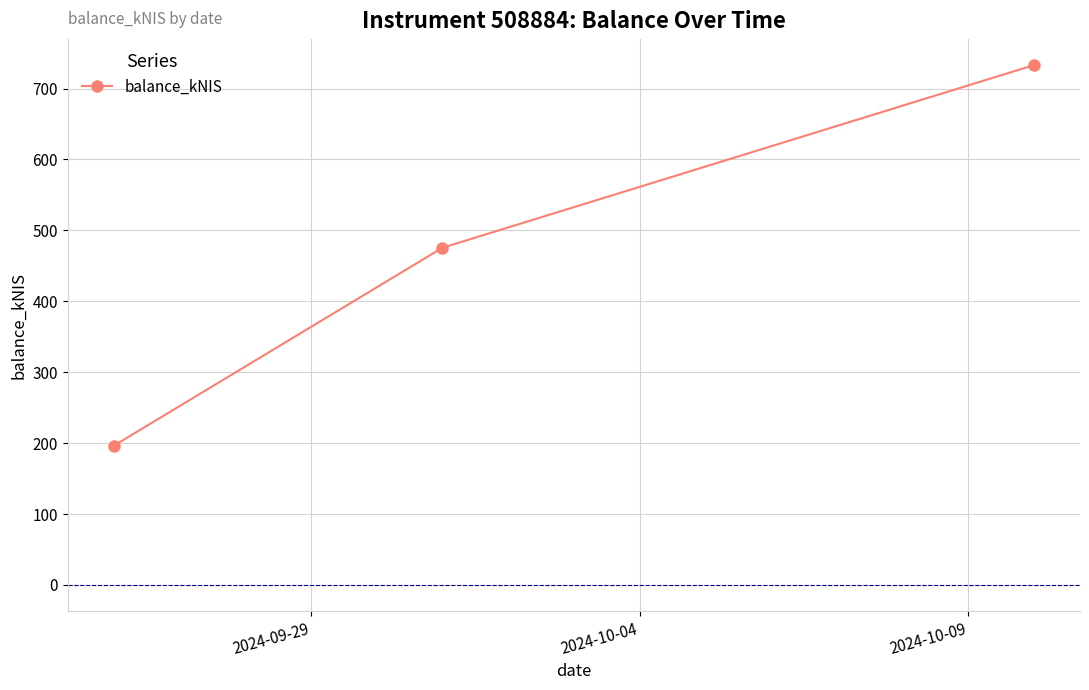

What is the greatest value displayed?

733.1